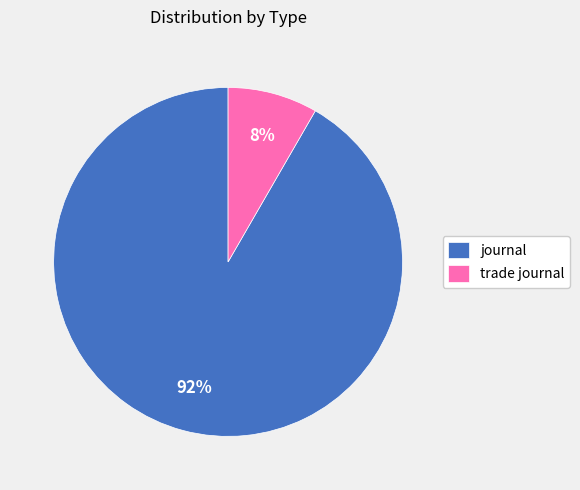

True or false: trade journal accounts for 2% of the total.

False